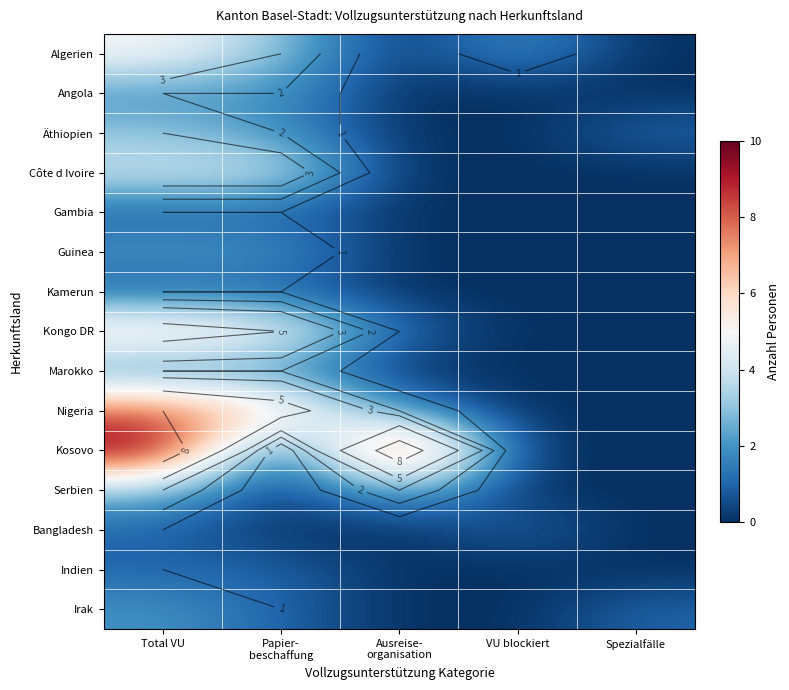

Is the value of Guinea at Total VU greater than the value of Äthiopien at Total VU?

No